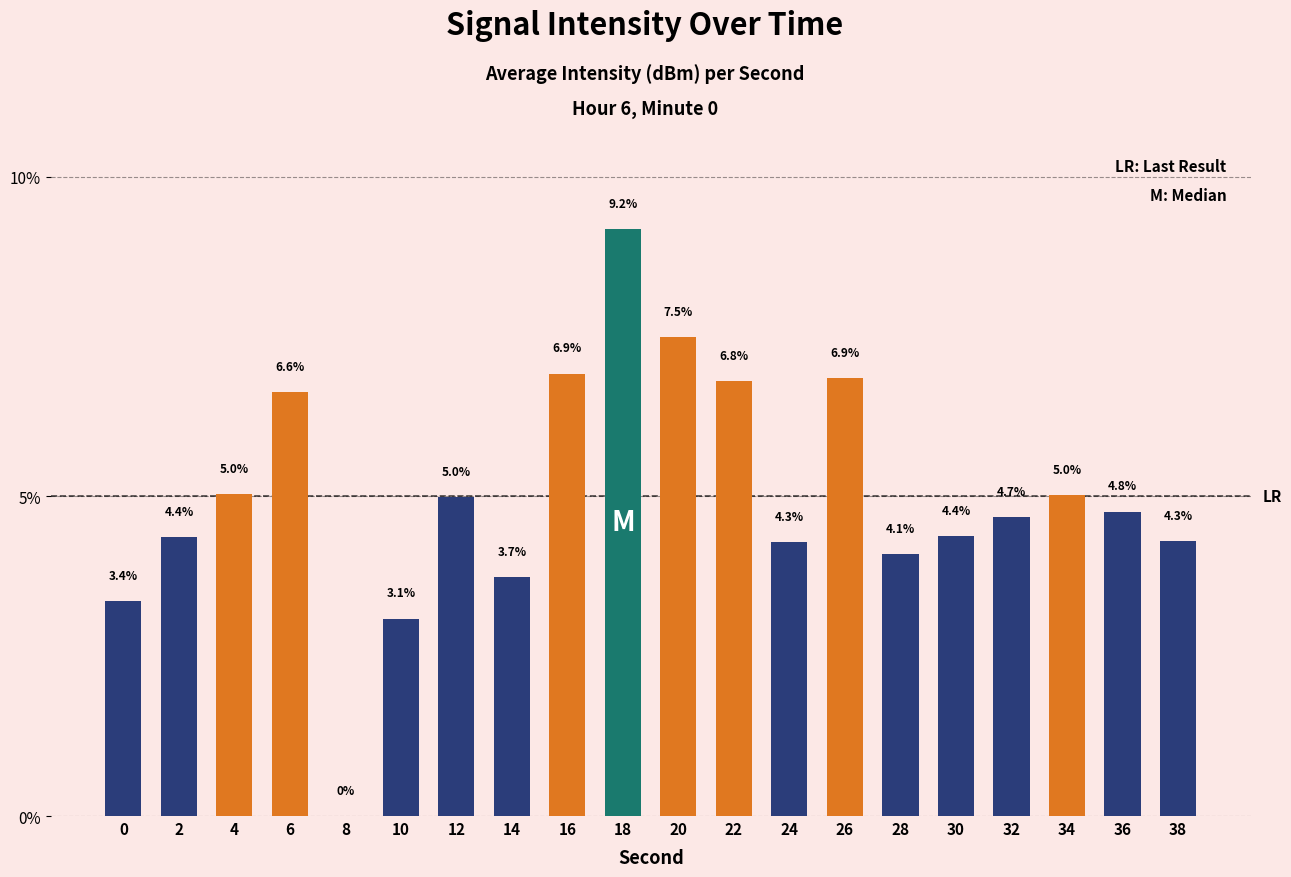

How many series are shown in this chart?

1